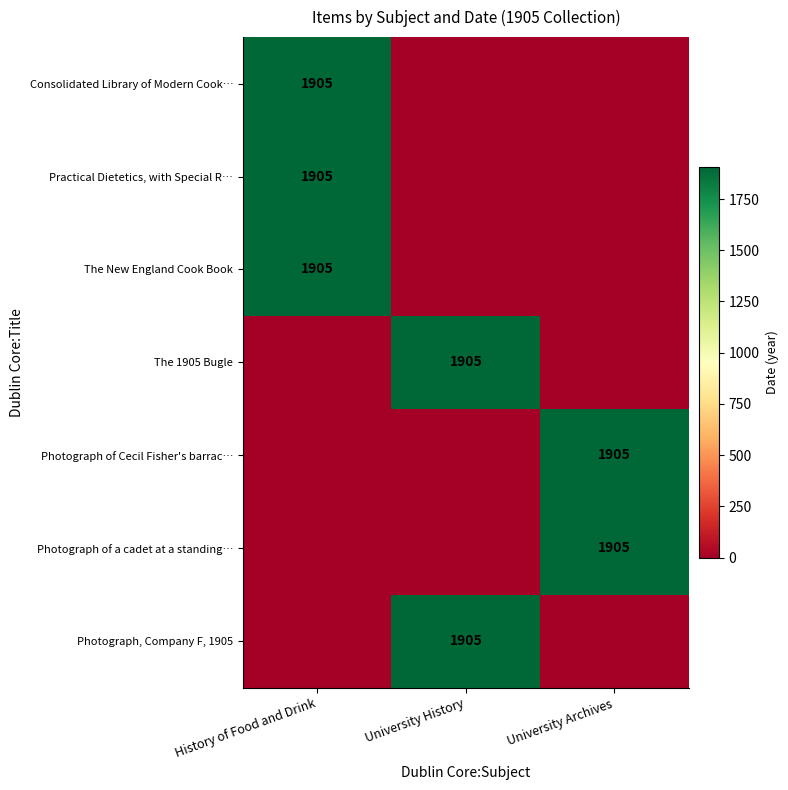

Is it true that The 1905 Bugle equals 1905 at University History?

True